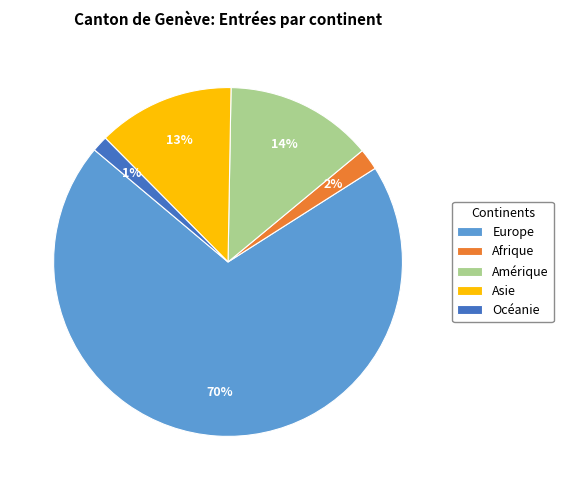

Count the number of slices in the pie.

5